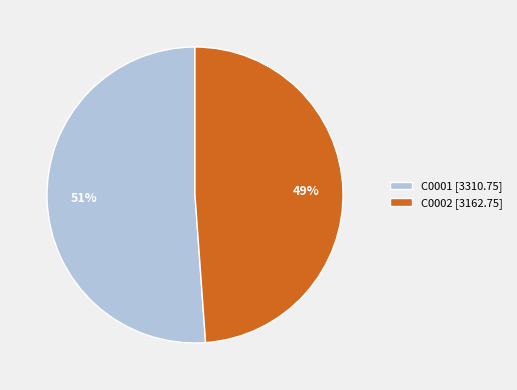

Do C0001 [3310.75] and C0002 [3162.75] together represent more than half of the pie?

Yes